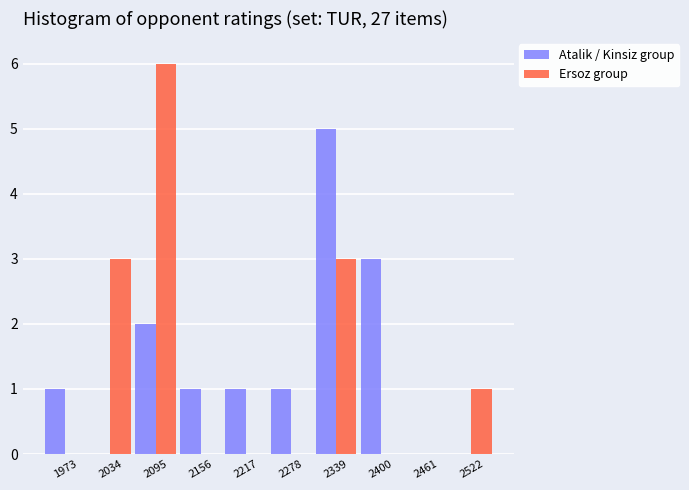

Reading left to right, extract all data points from this chart.

Atalik / Kinsiz group: 1973=1	2034=0	2095=2	2156=1	2217=1	2278=1	2339=5	2400=3	2461=0	2522=0
Ersoz group: 1973=0	2034=3	2095=6	2156=0	2217=0	2278=0	2339=3	2400=0	2461=0	2522=1